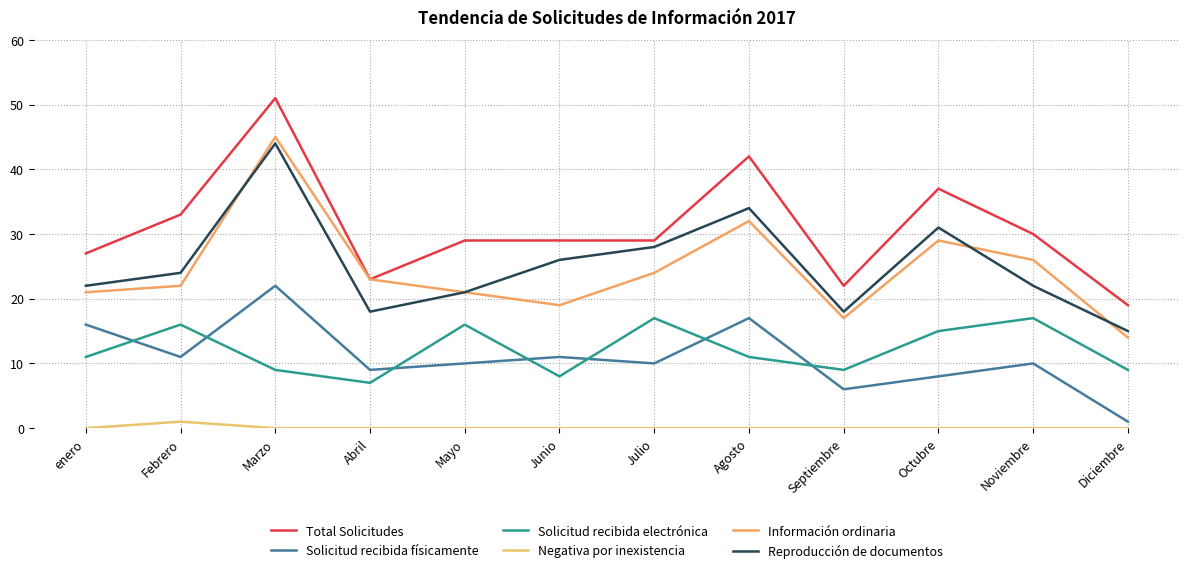

True or false: Reproducción de documentos and Negativa por inexistencia cross at least once.

False